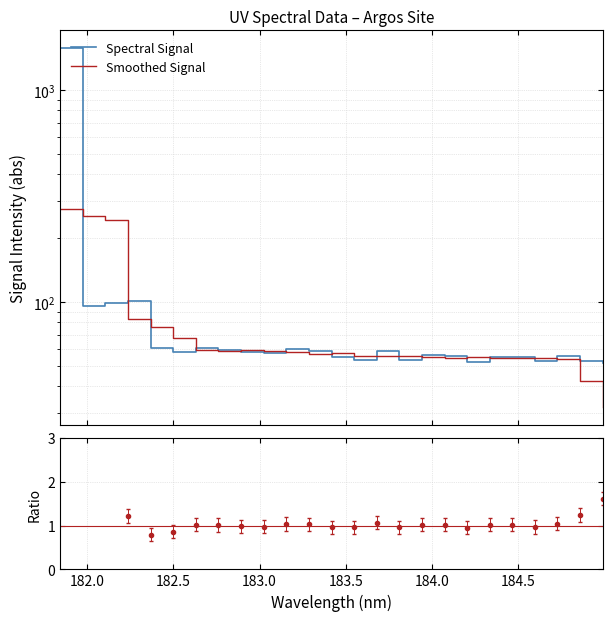

True or false: Spectral Signal has a value of 58.1 at 184.0.

True